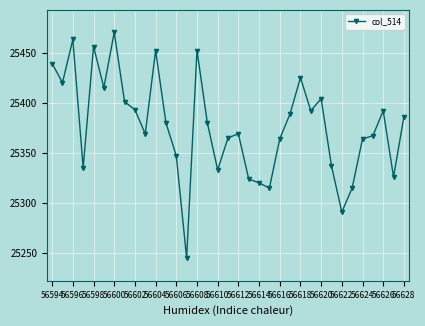

What is the sum of all values?

888195